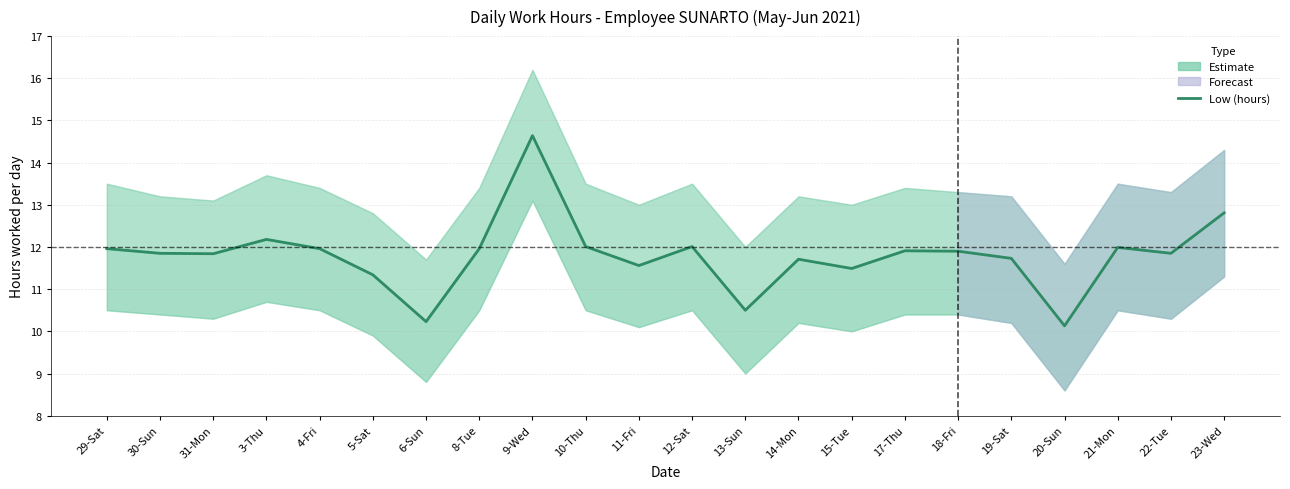

What is the label of the 20th point from the left?

21-Mon